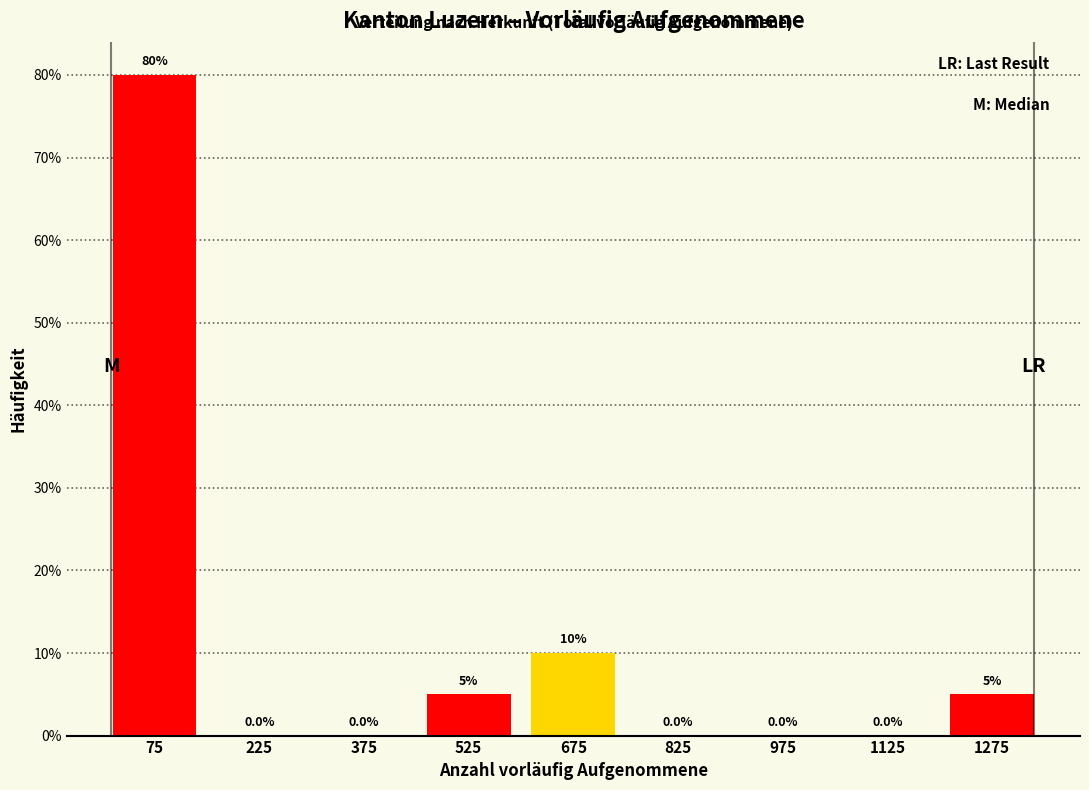

Reading left to right, transcribe this chart: for each bar, give the range it covers on the x-axis and its height. The bar edges are not printed on the chart, so give them approximately, as read against the axis.

0 to 150: 80.0
150 to 300: 0.0
300 to 450: 0.0
450 to 600: 5.0
600 to 750: 10.0
750 to 900: 0.0
900 to 1050: 0.0
1050 to 1200: 0.0
1200 to 1350: 5.0